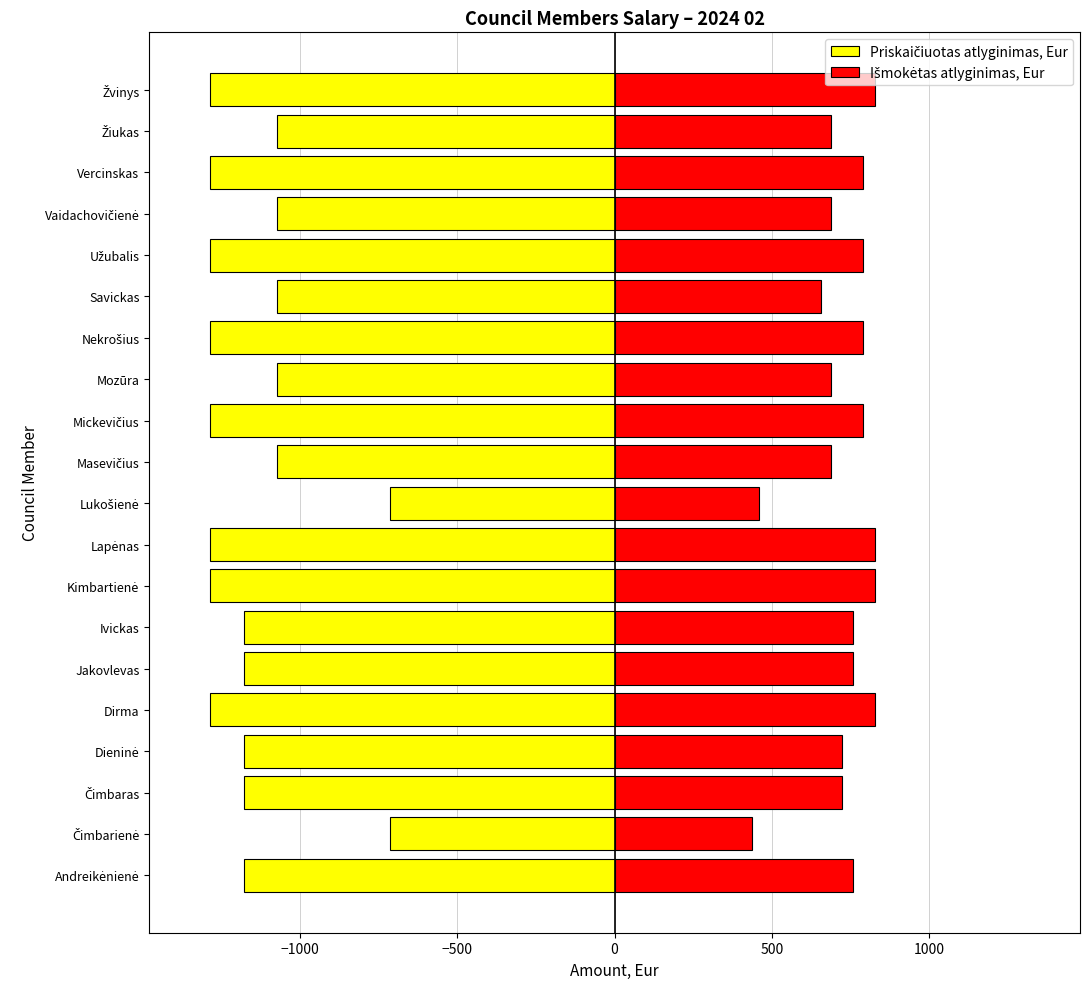

What position from the left is Savickas?

15